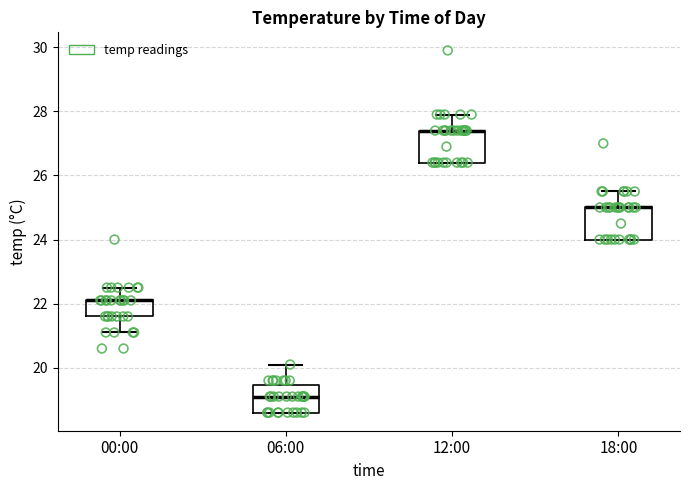

Where is the lower edge of the box for 18:00 on the y-axis? The values are not printed on the chart, so give them approximately, as read against the axis.

24.0